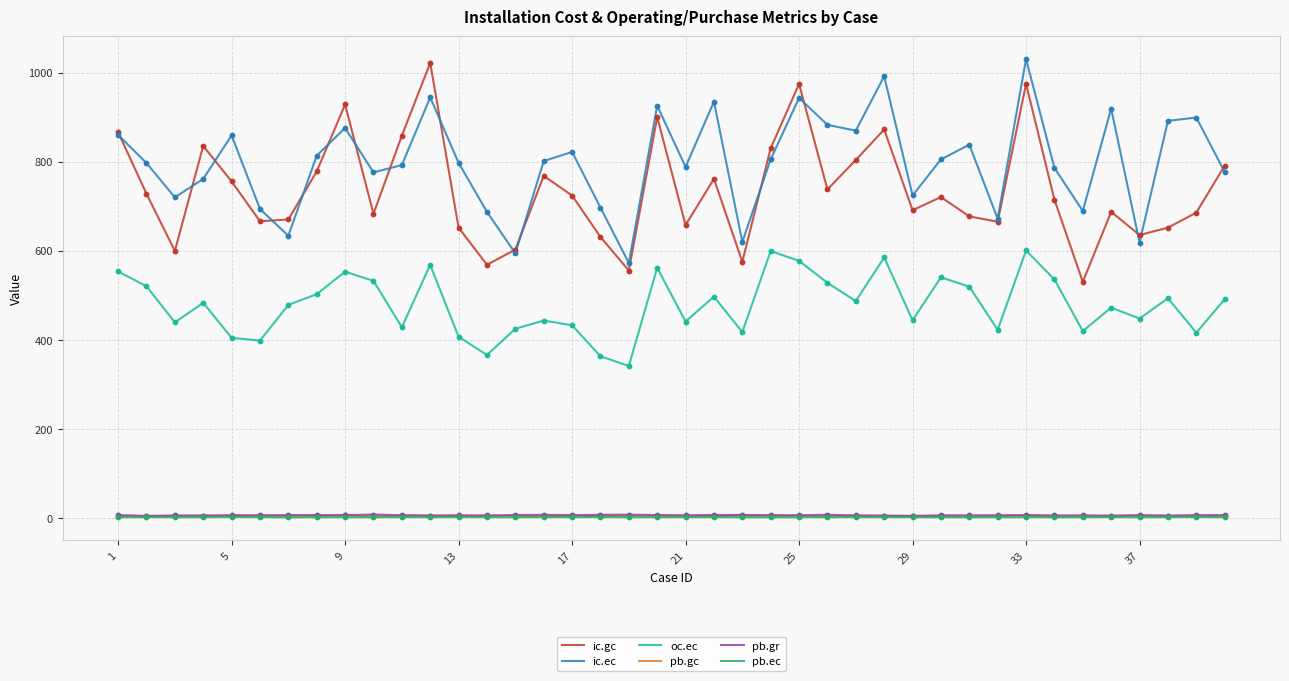

Which series has the largest total across all categories?

ic.ec